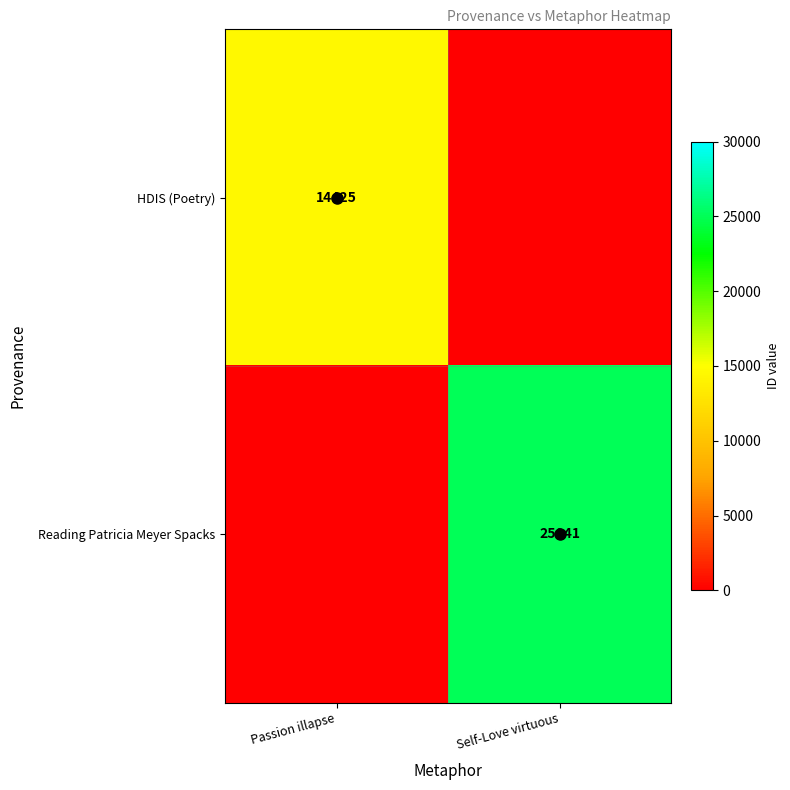

Between Self-Love virtuous and Passion illapse, which is larger?

Passion illapse